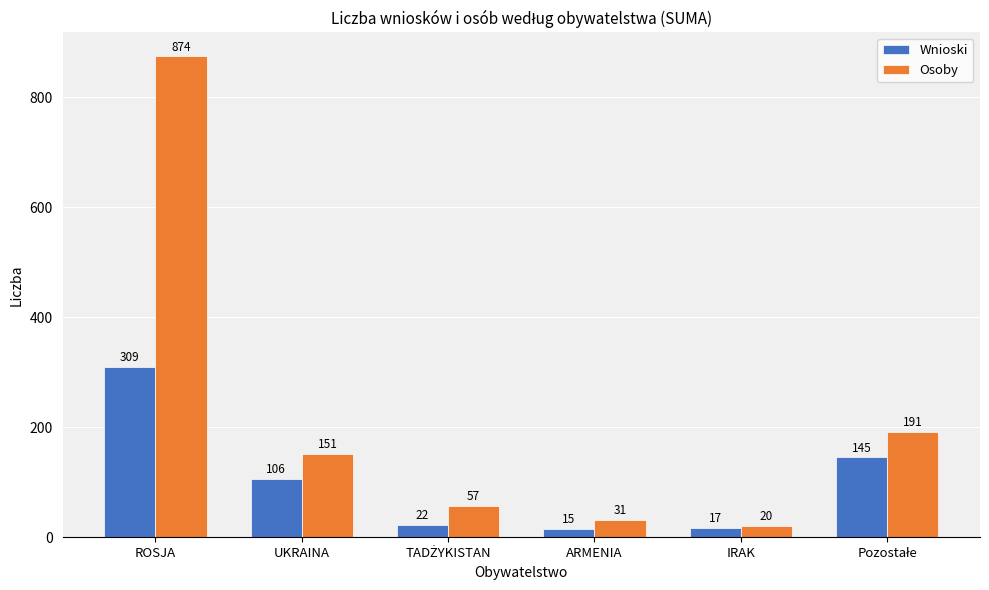

How many categories are shown in the chart?

6